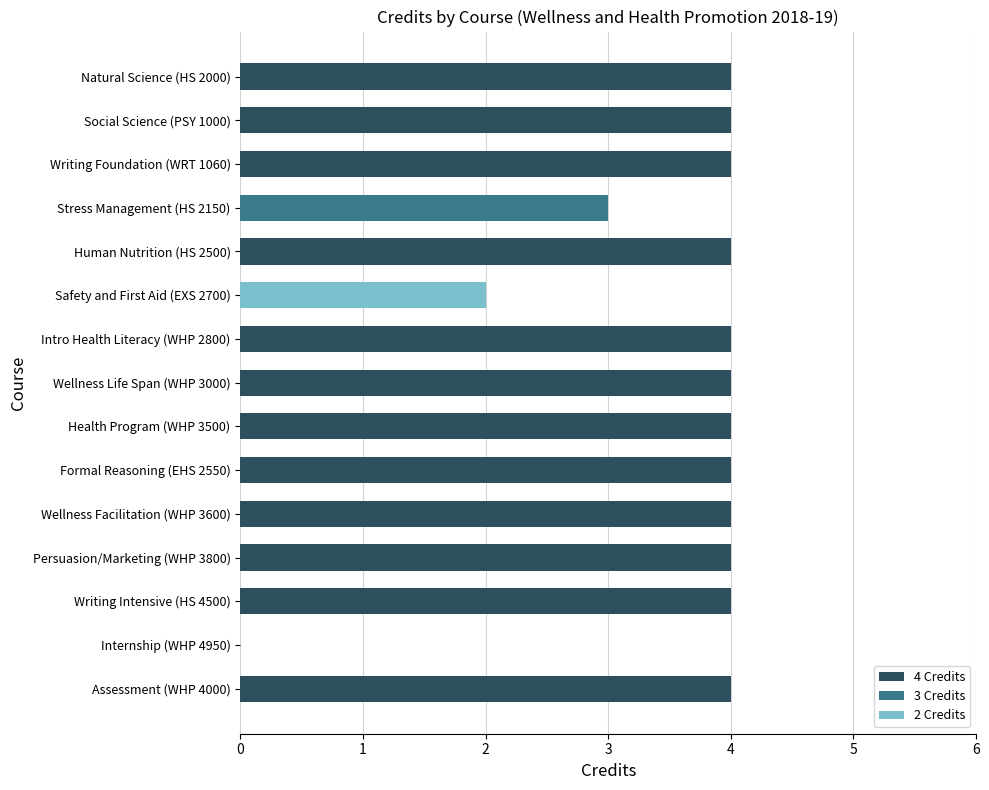

Reading top to bottom, transcribe all the data shown in this chart.

Natural Science (HS 2000)=4	Social Science (PSY 1000)=4	Writing Foundation (WRT 1060)=4	Stress Management (HS 2150)=3	Human Nutrition (HS 2500)=4	Safety and First Aid (EXS 2700)=2	Intro Health Literacy (WHP 2800)=4	Wellness Life Span (WHP 3000)=4	Health Program (WHP 3500)=4	Formal Reasoning (EHS 2550)=4	Wellness Facilitation (WHP 3600)=4	Persuasion/Marketing (WHP 3800)=4	Writing Intensive (HS 4500)=4	Internship (WHP 4950)=0	Assessment (WHP 4000)=4